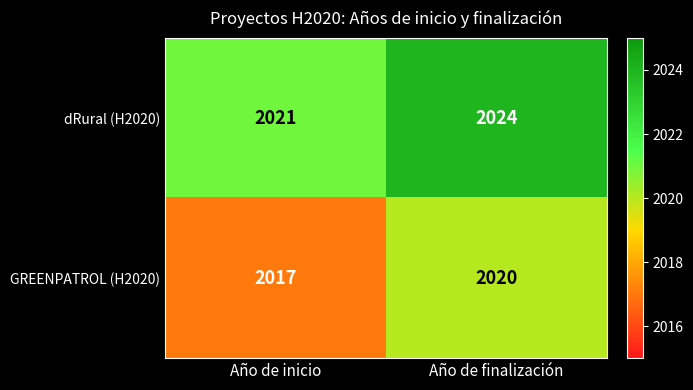

What is the difference between the maximum and minimum values in the dRural (H2020) series?

3